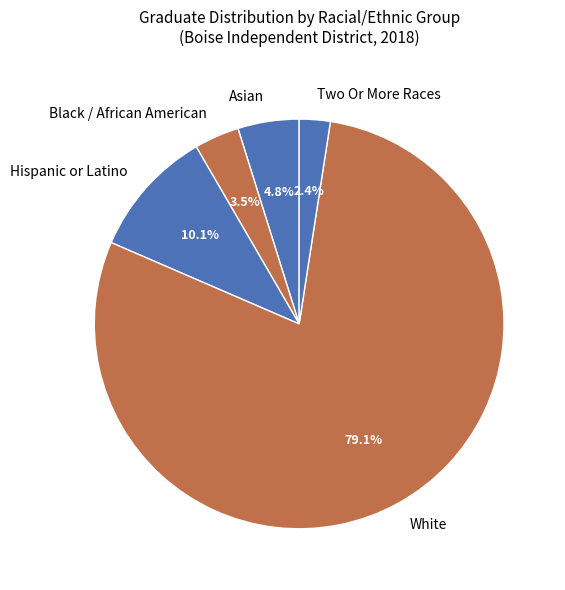

Rank the categories by value from highest to lowest.

White, Hispanic or Latino, Asian, Black / African American, Two Or More Races